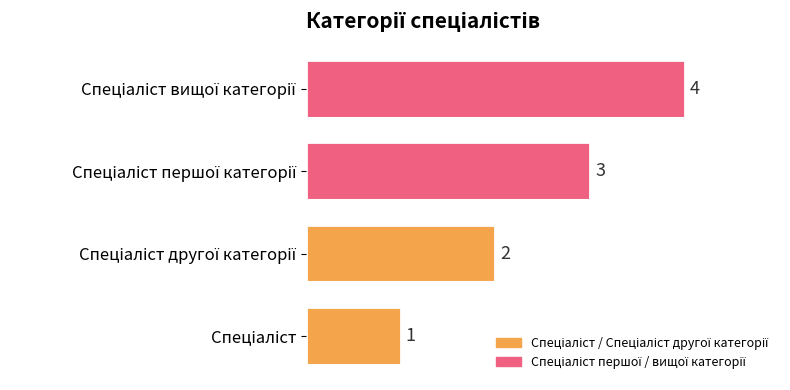

How many data points does each series have?

1